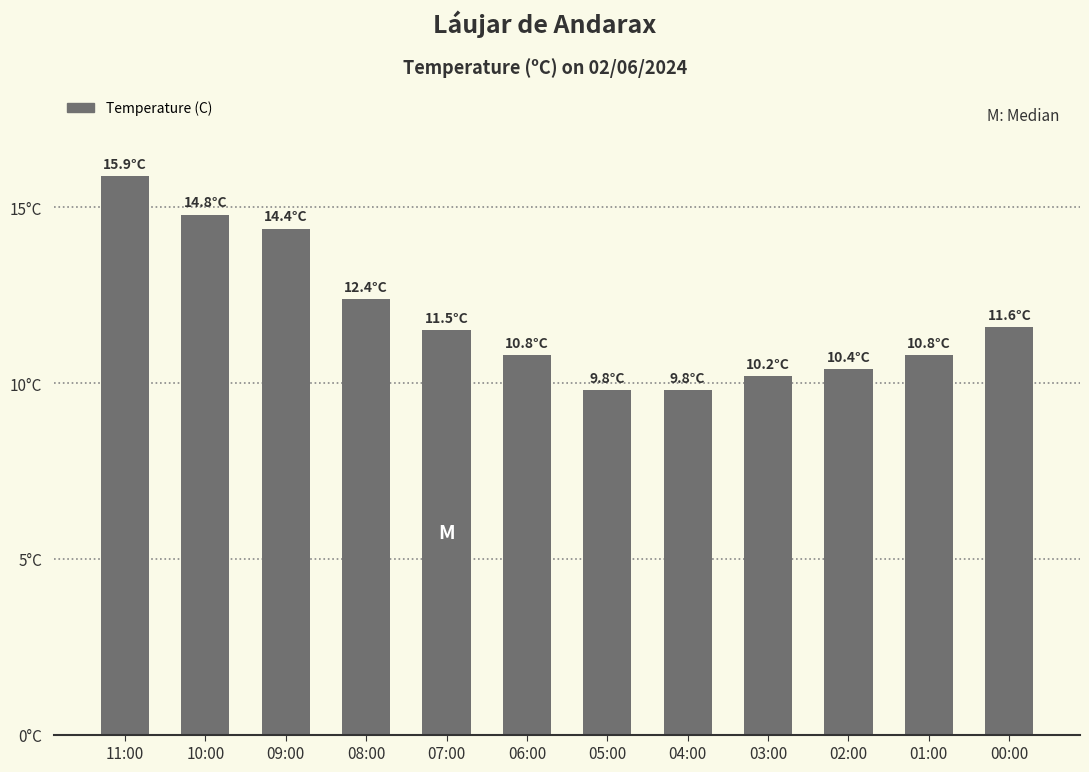

What is the label of the 7th bar from the right?

06:00